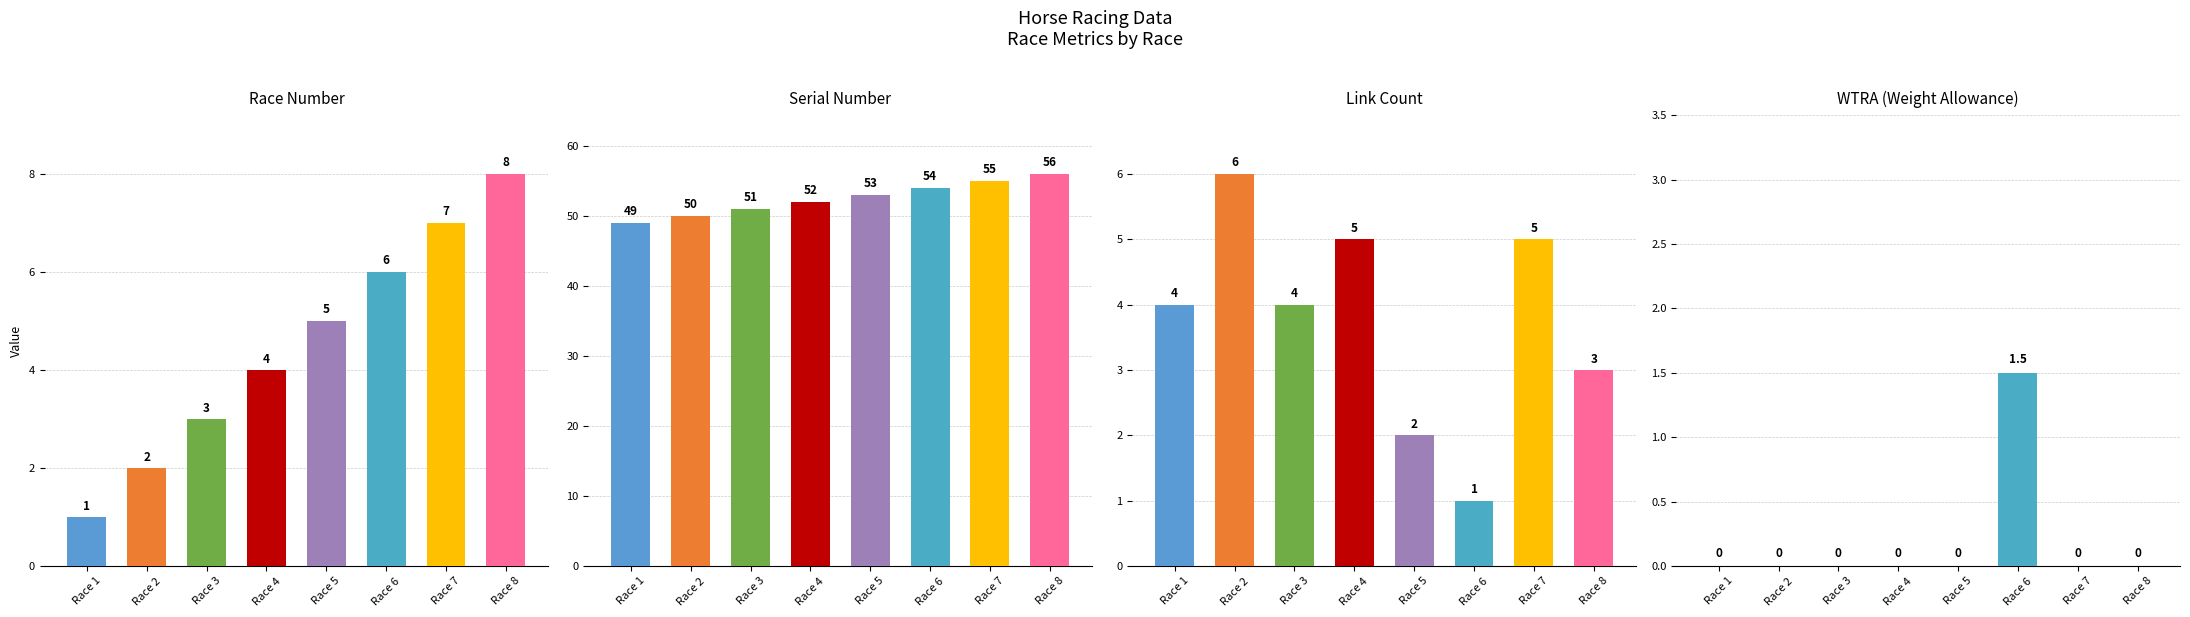

How many values in the LINK series exceed 4?

3